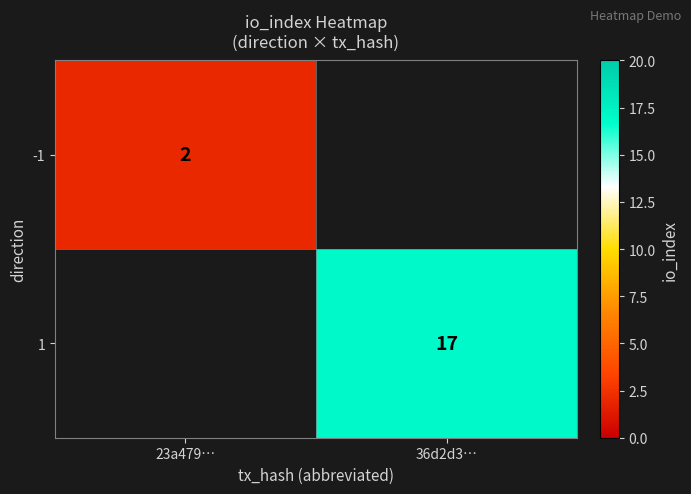

Count the number of data series in this chart.

2